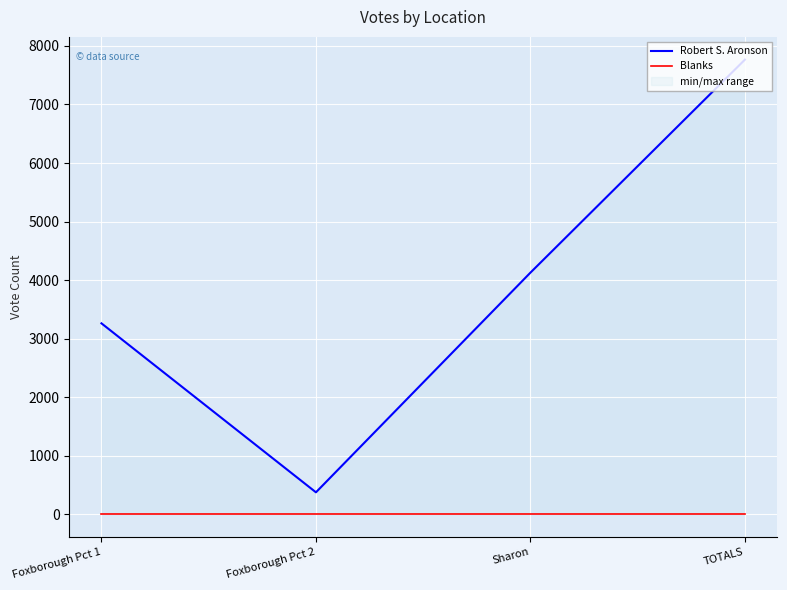

Reading right to left, extract all data points from this chart.

Robert S. Aronson: TOTALS=7766	Sharon=4128	Foxborough Pct 2=376	Foxborough Pct 1=3262
Blanks: TOTALS=0	Sharon=0	Foxborough Pct 2=0	Foxborough Pct 1=0